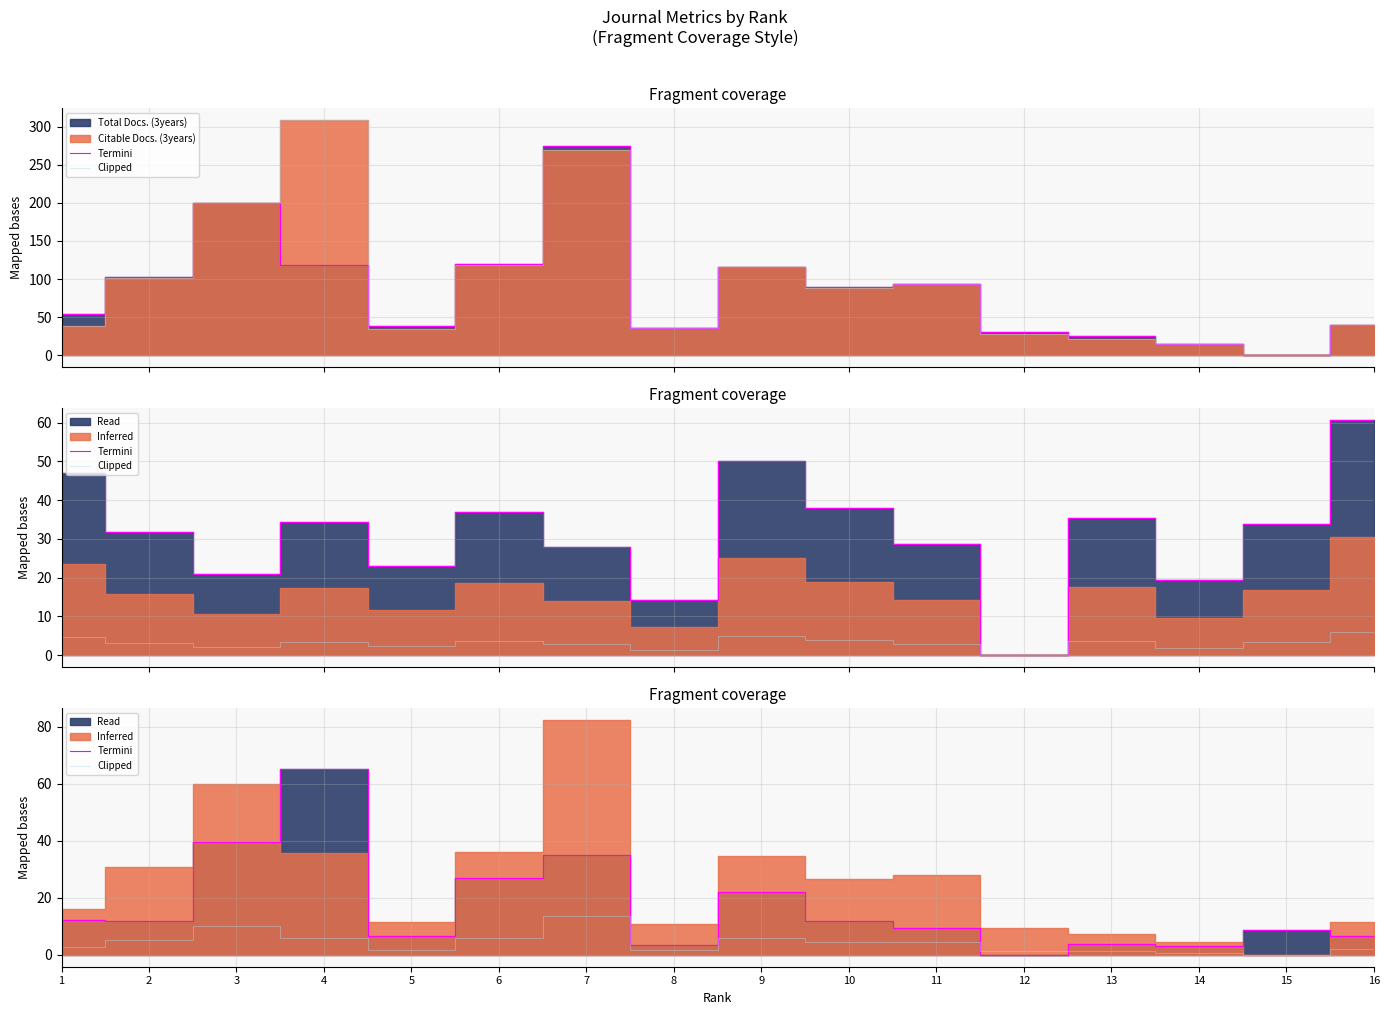

The Termini series shows 66.2 at 3. True or false?

False